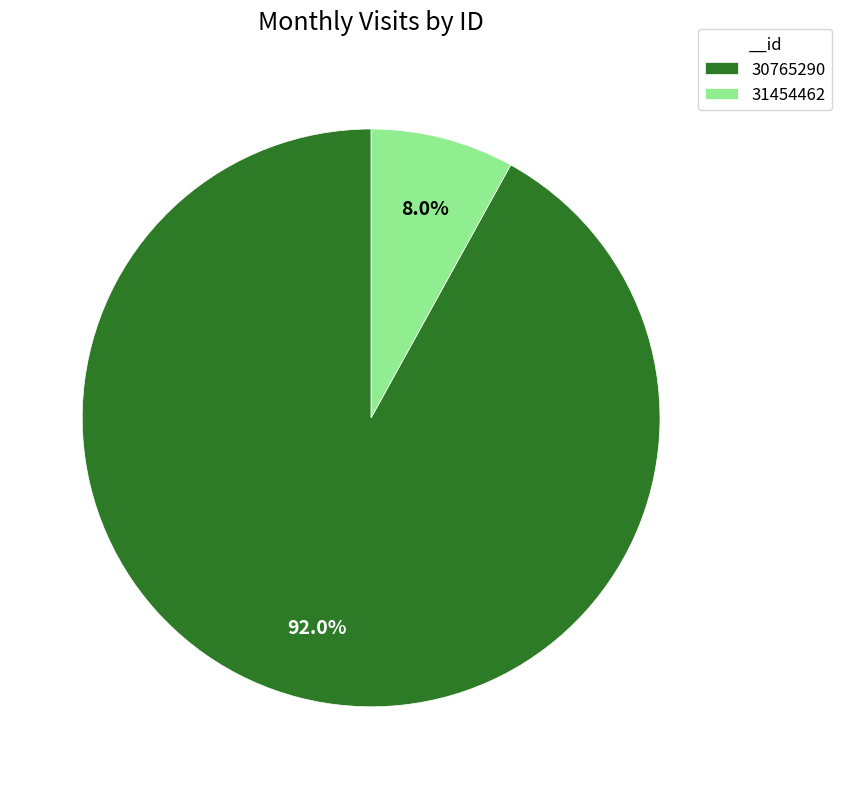

To the nearest percent, what is the difference between the 31454462 and 30765290 slice percentages?

84%